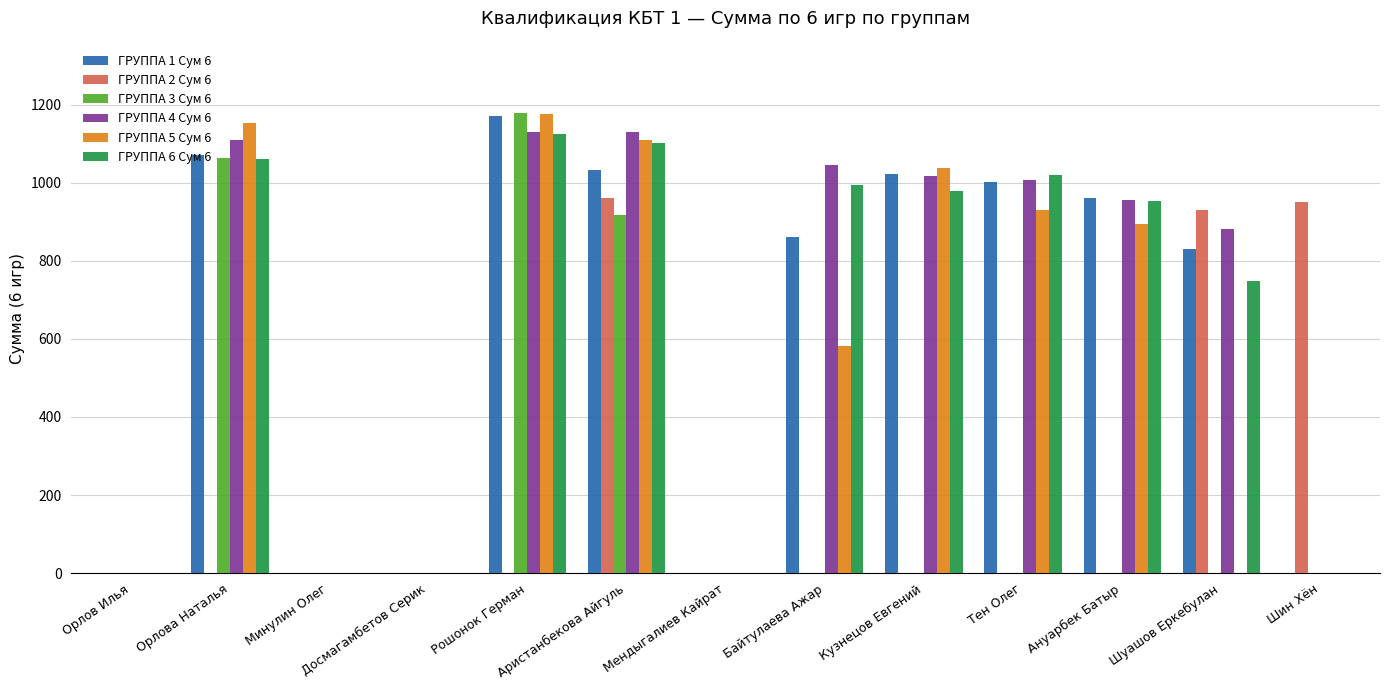

What is the sum of the ГРУППА 5 Сум 6 values at Тен Олег and Шин Хён?

931